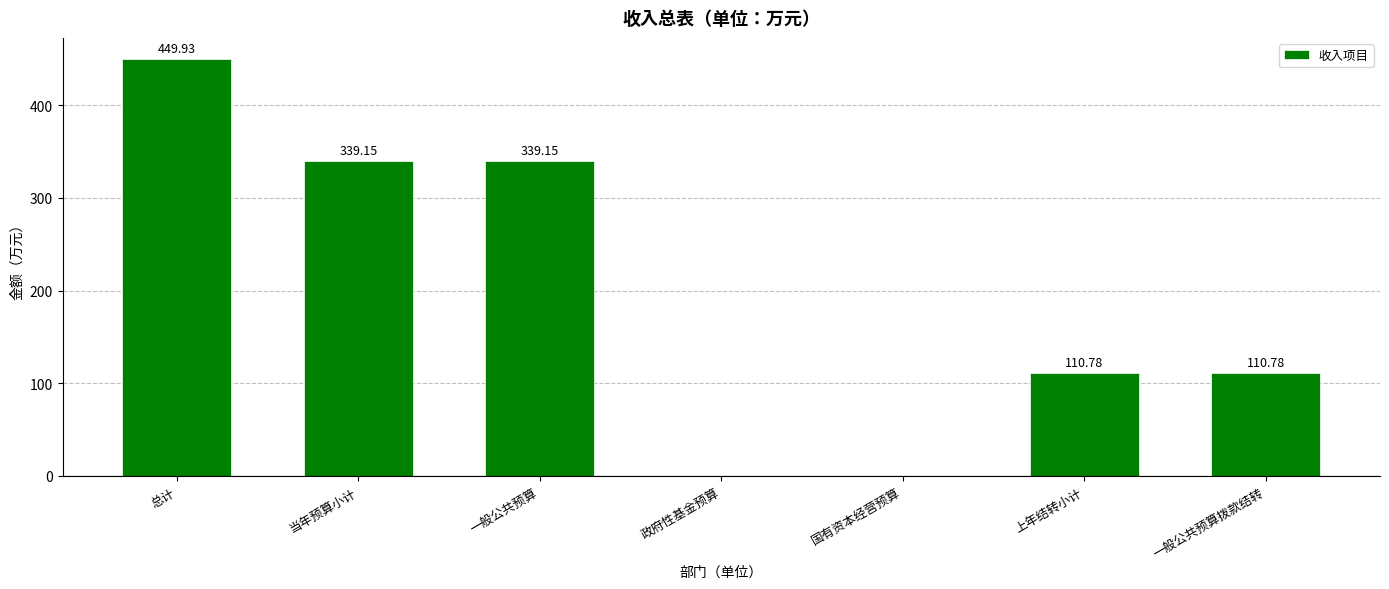

Between 当年预算小计 and 一般公共预算拨款结转, which is larger?

当年预算小计